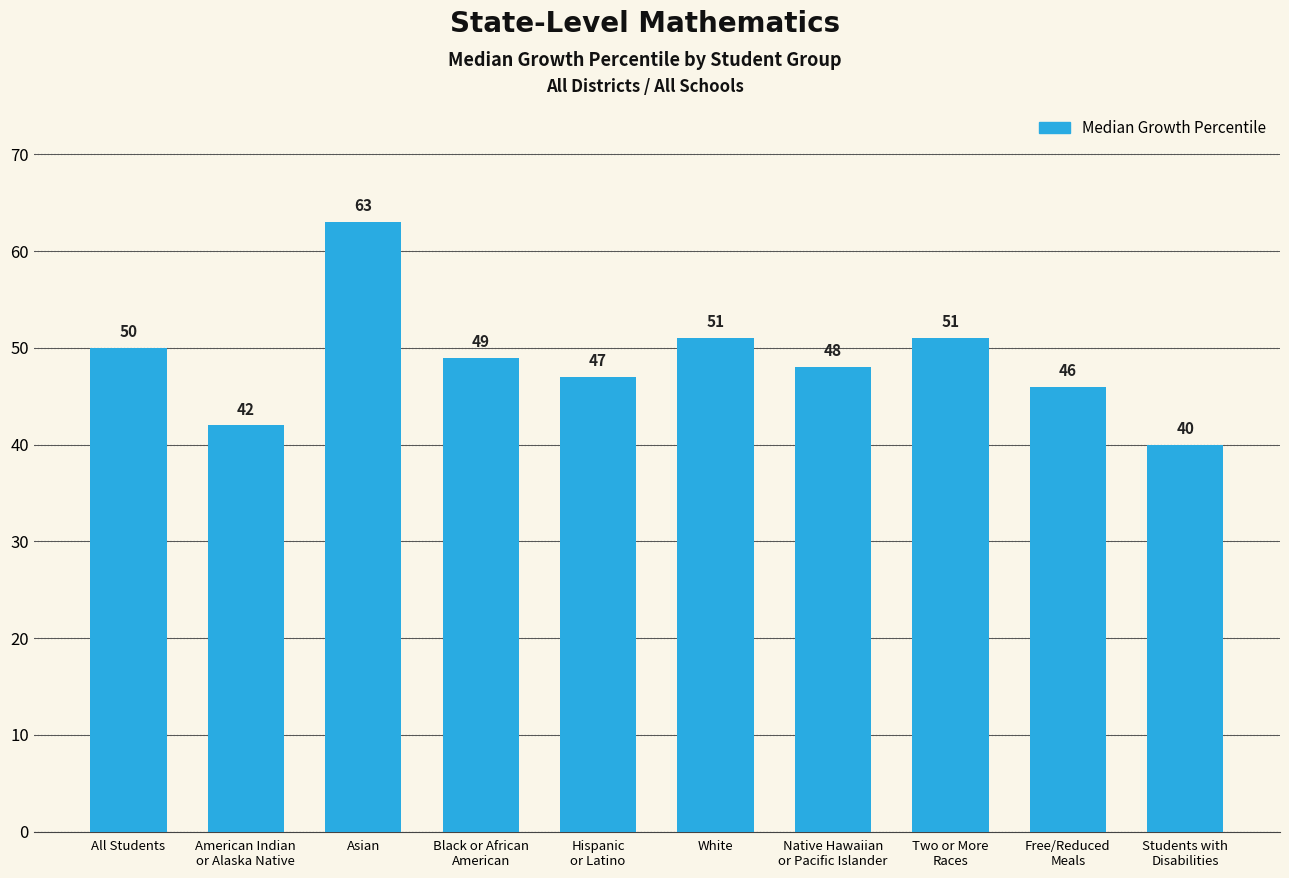

The value at Students with
Disabilities is 40. True or false?

True